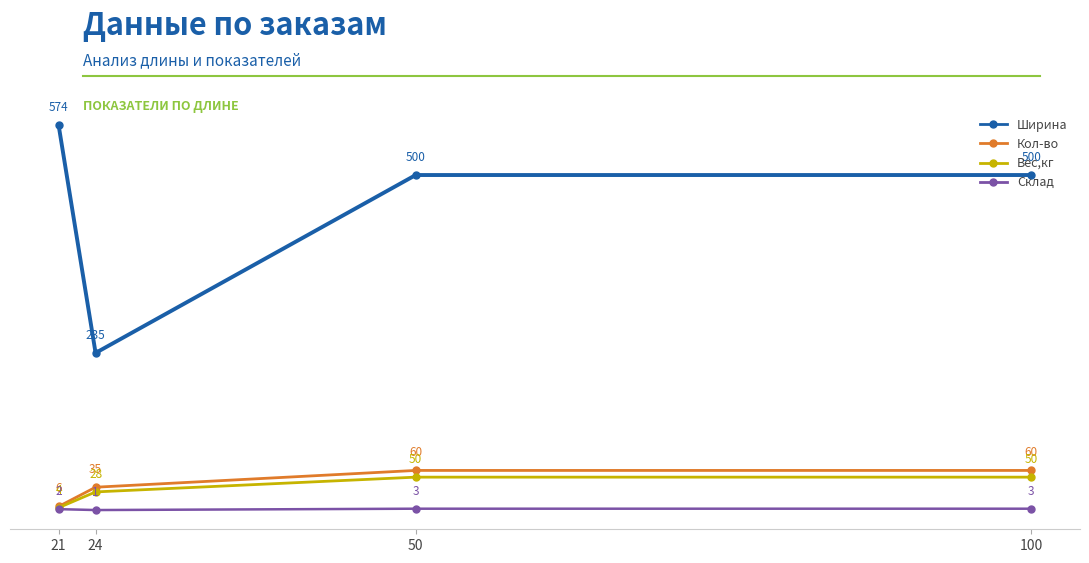

The value of Вес,кг at 100 is 50.0. True or false?

True